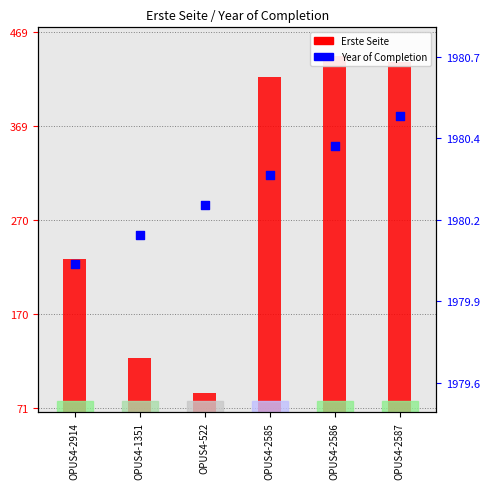

What is the change in value from OPUS4-2586 to OPUS4-2587?

+0.1